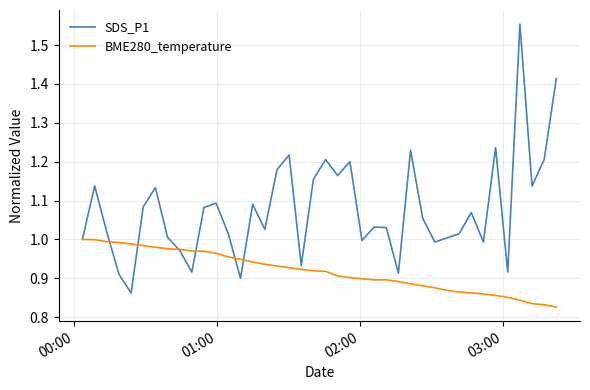

Rank the series by their average value, from lowest to highest.

BME280_temperature, SDS_P1